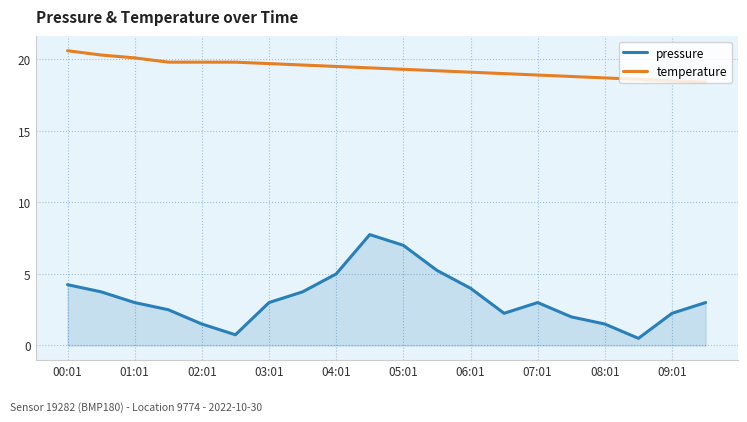

Rank the series by their average value, from highest to lowest.

temperature, pressure